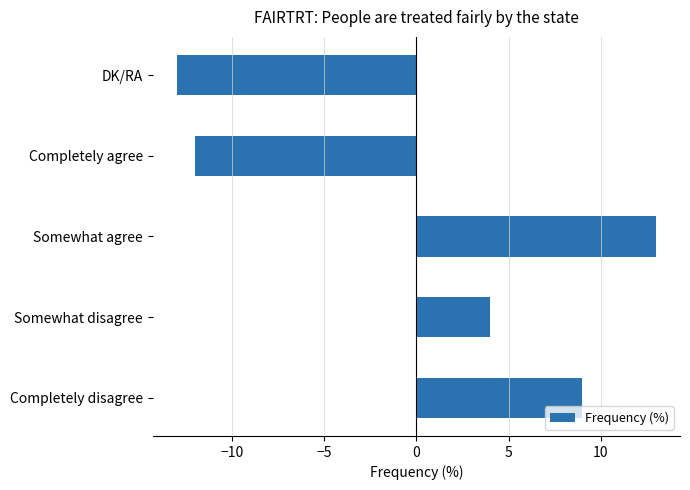

Rank the categories by value from lowest to highest.

DK/RA, Completely agree, Somewhat disagree, Completely disagree, Somewhat agree